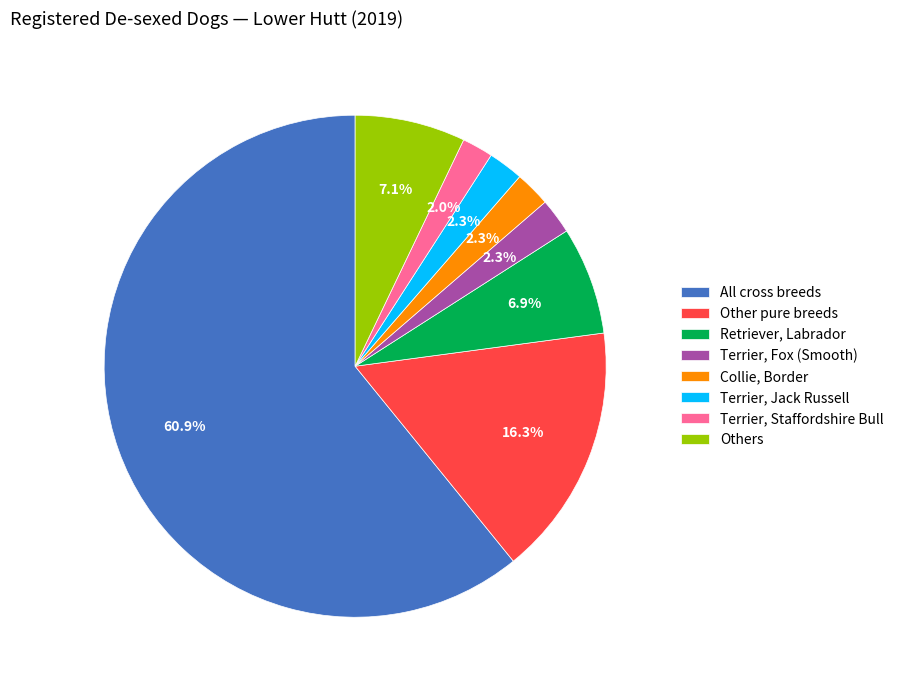

What percentage do Terrier, Staffordshire Bull and Retriever, Labrador together represent?

8.9%